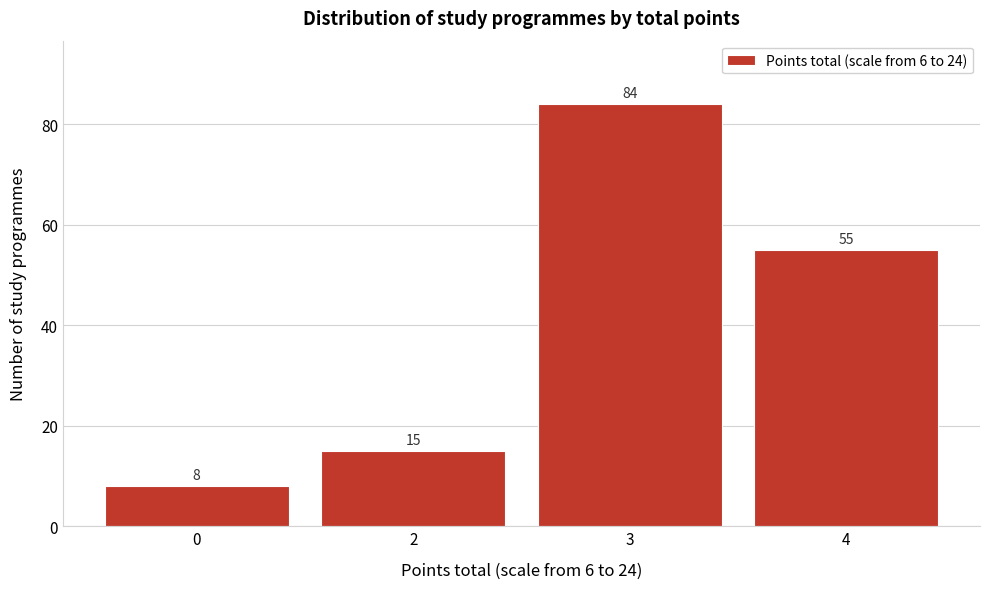

Reading right to left, what are all the values shown in this chart?

55	84	15	8